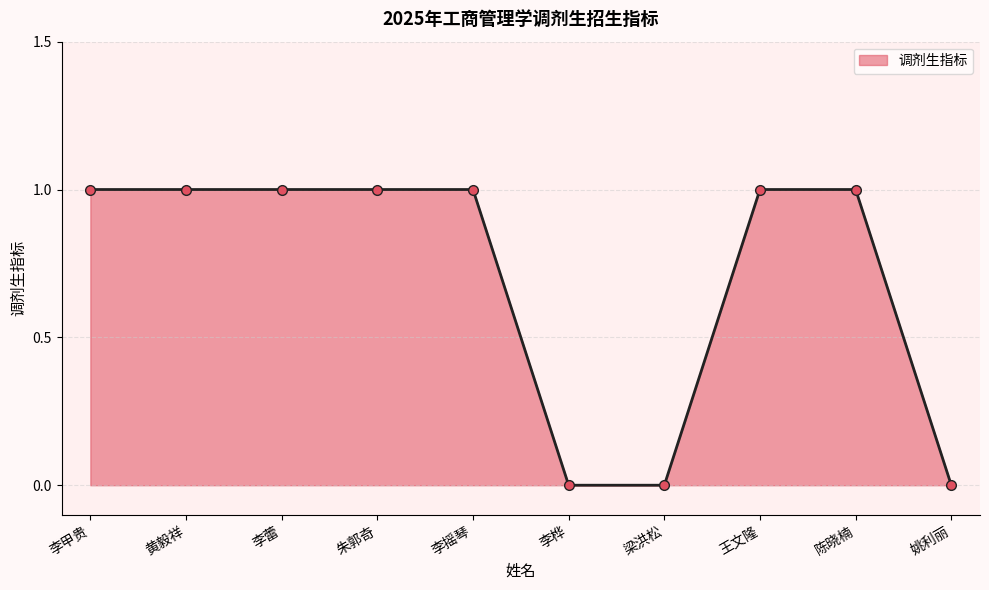

What is the sum of all values?

7